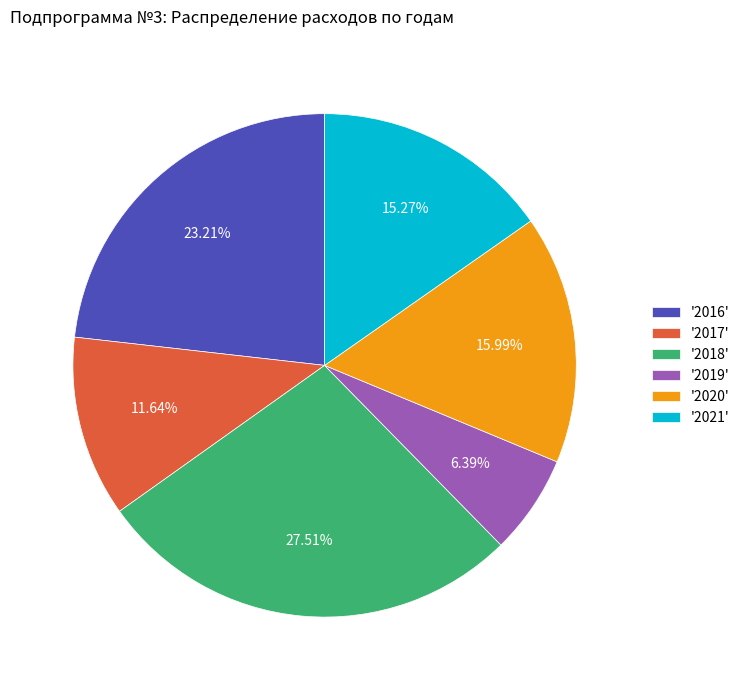

Between '2021' and '2017', which is larger?

'2021'